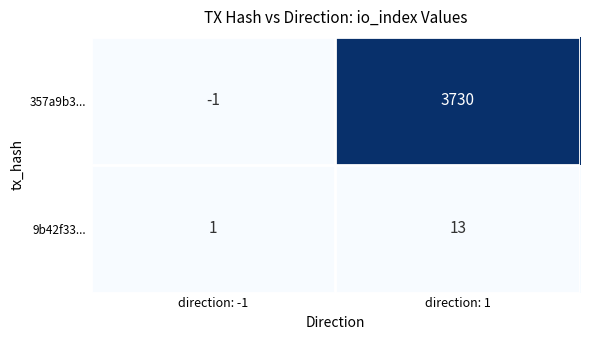

Is it true that 357a9b3... equals 3730 at direction: 1?

True